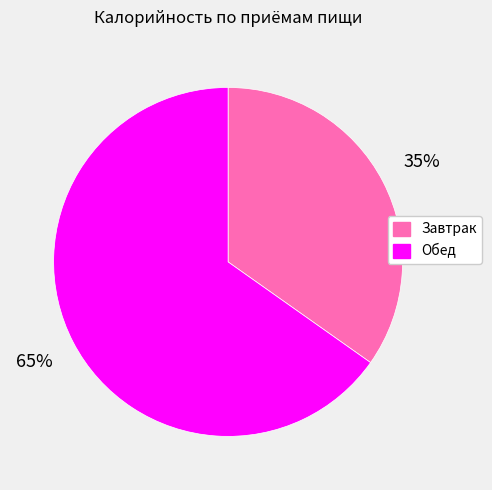

Which category has the smallest portion of the pie?

Завтрак